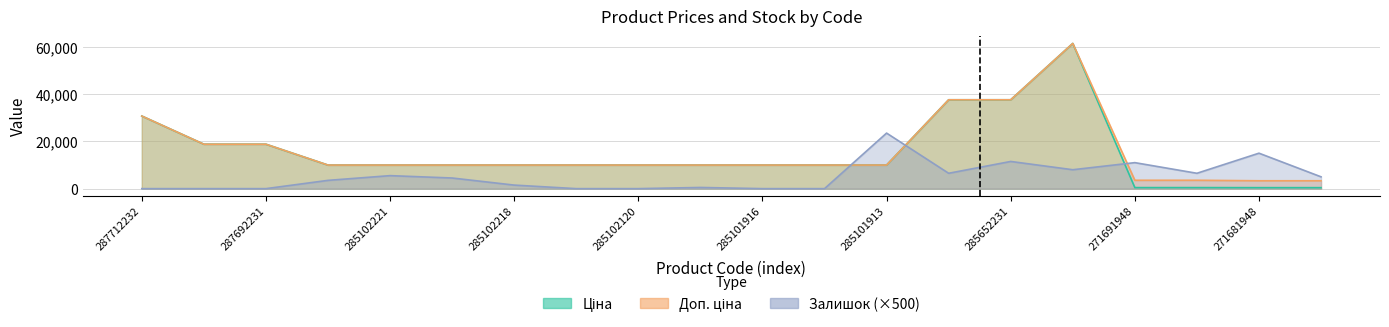

Which series has the largest total across all categories?

Доп. ціна